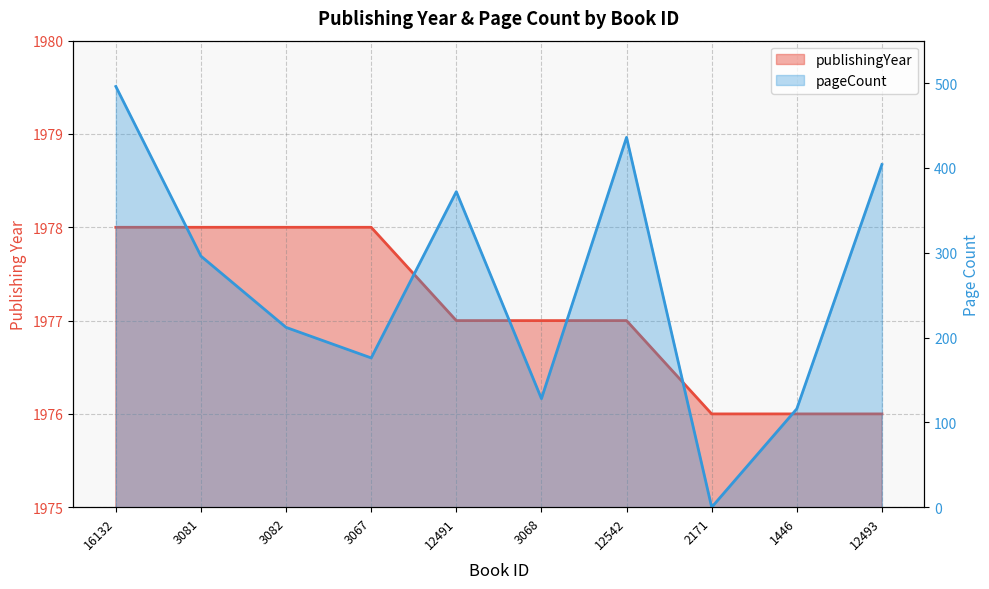

How many lines are shown in the chart?

2